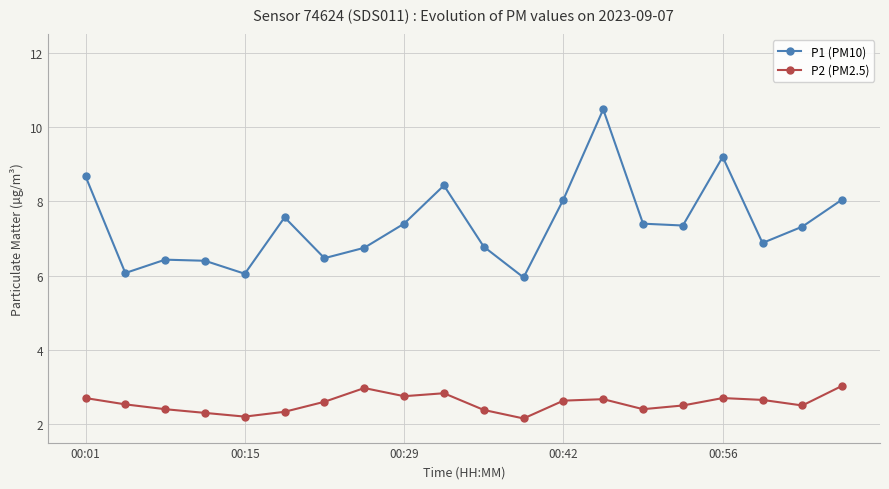

At how many categories does at least one series exceed 2?

20